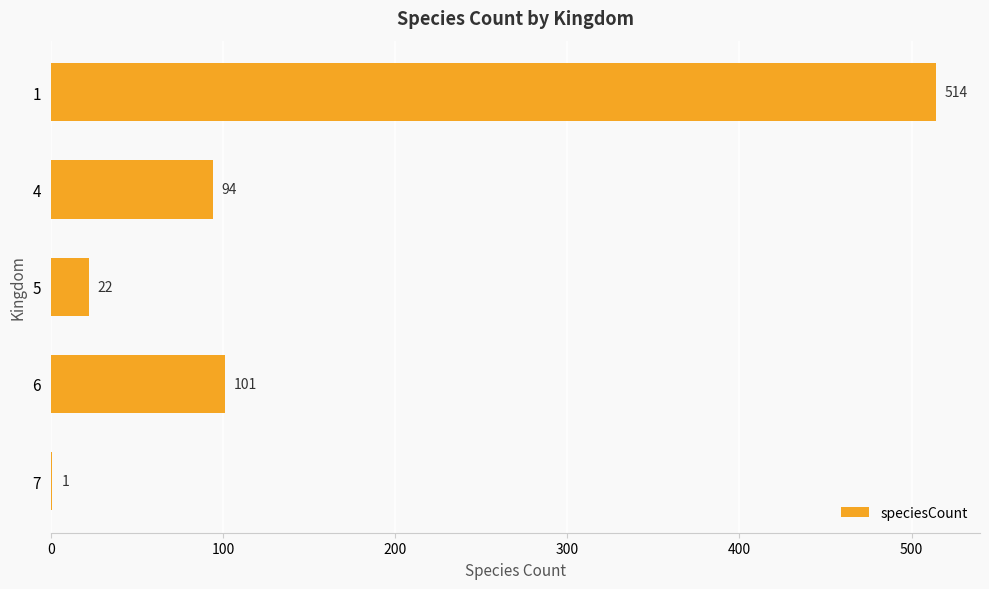

What is the change in value from 5 to 6?

+79